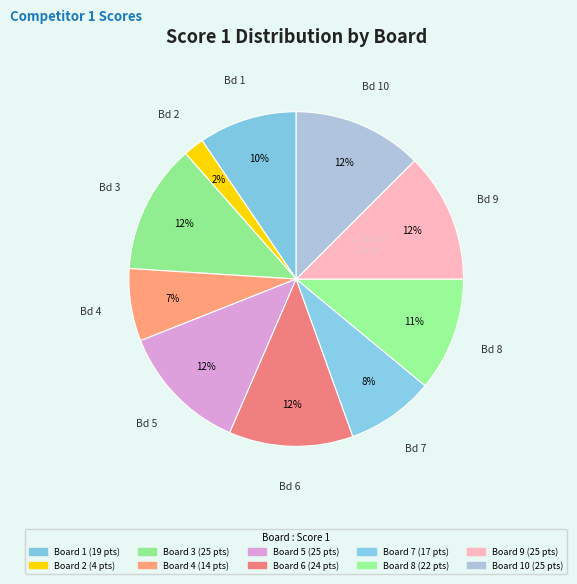

Count the number of slices in the pie.

10